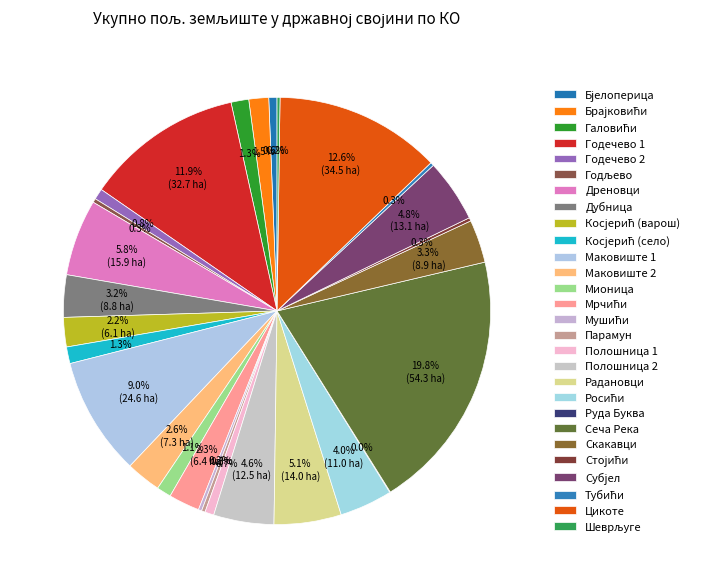

Rank the categories by value from lowest to highest.

Руда Буква, Шеврљуге, Мушићи, Стојићи, Тубићи, Парамун, Годљево, Бјелоперица, Полошница 1, Годечево 2, Мионица, Косјерић (село), Галовићи, Брајковићи, Косјерић (варош), Мрчићи, Маковиште 2, Дубница, Скакавци, Росићи, Полошница 2, Субјел, Радановци, Дреновци, Маковиште 1, Годечево 1, Цикоте, Сеча Река